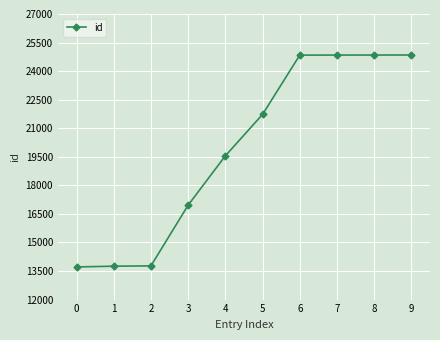

What is the difference between the maximum and minimum values?

11133